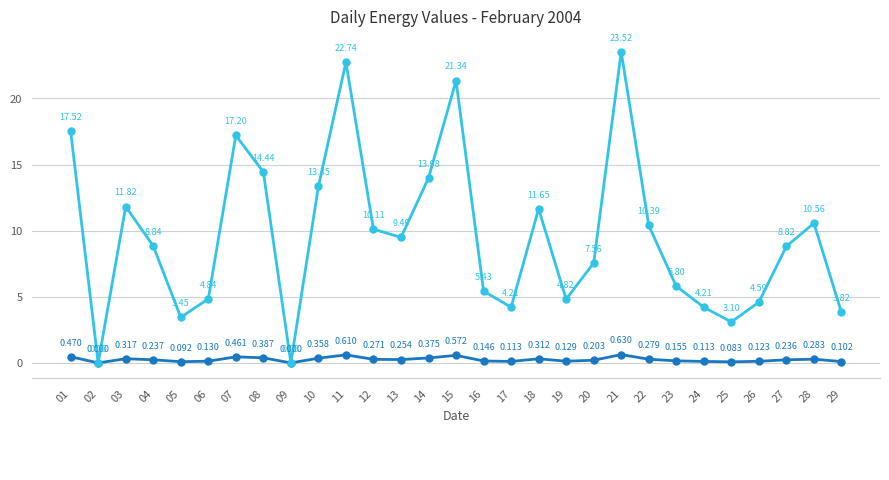

What is the spread (max minus min) of values at 01?

17.1